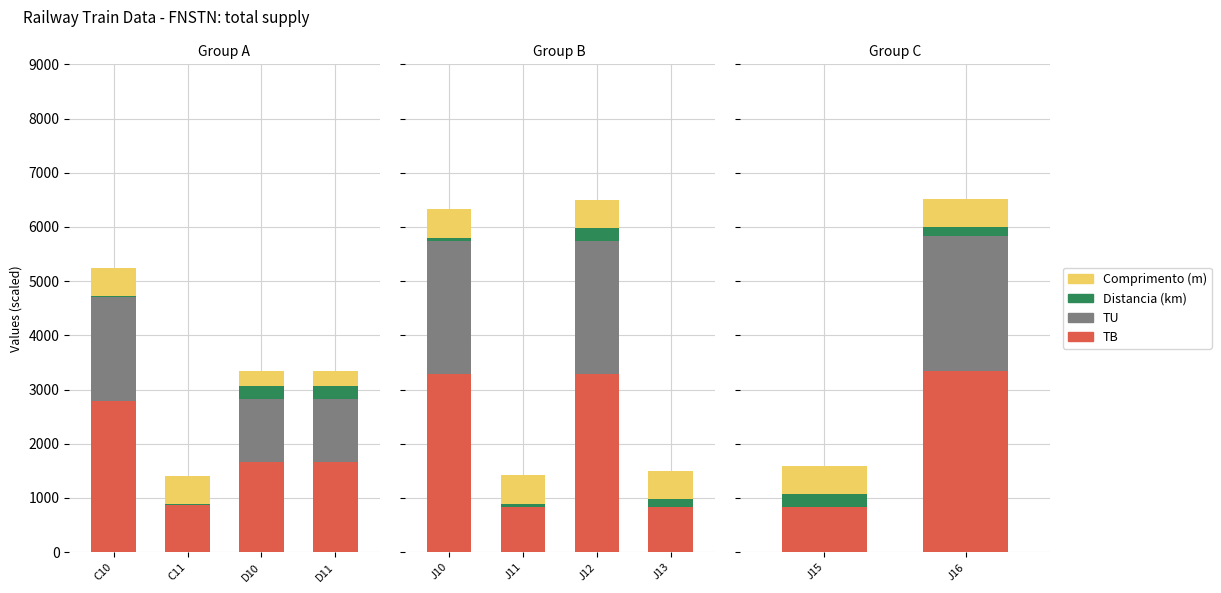

Does the chart contain stacked bars?

No